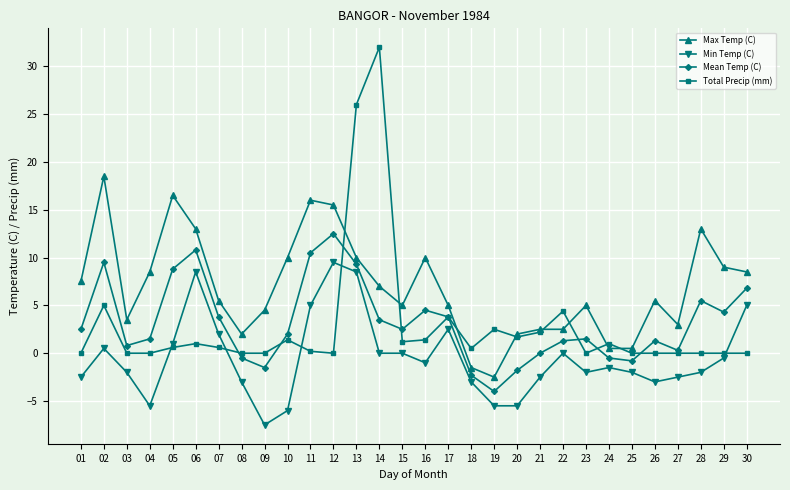

What is the total value across all series at 03?

2.3